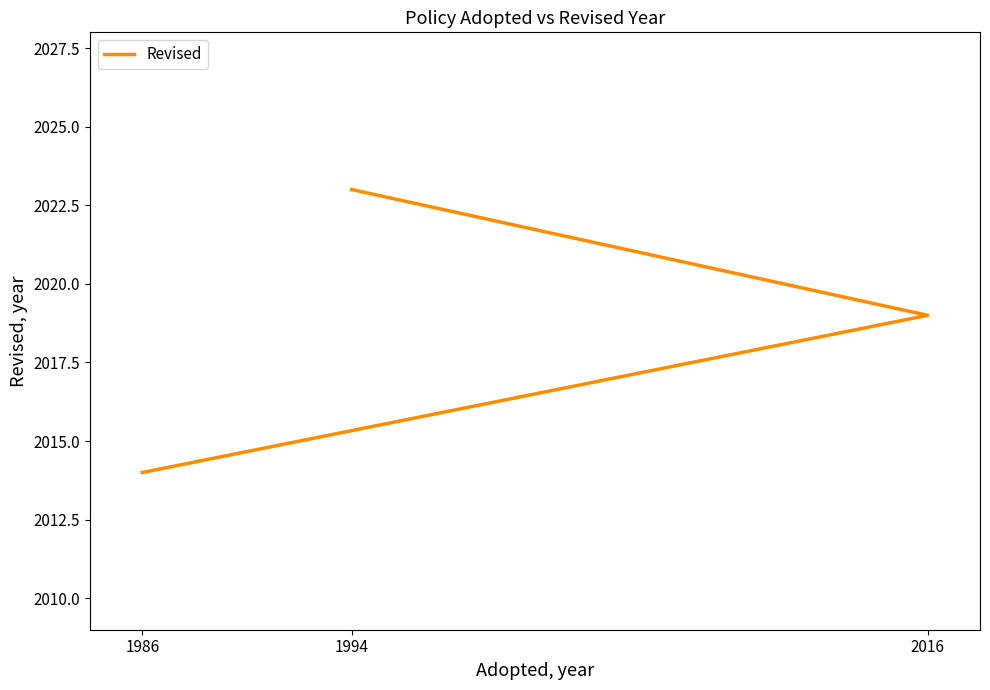

Count the number of categories in the chart.

3